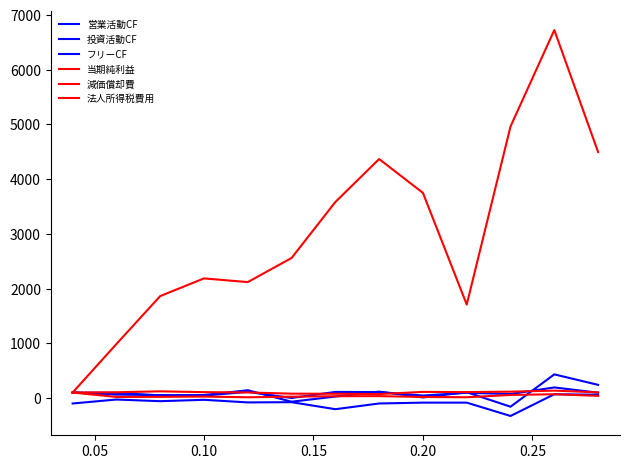

How many lines are shown in the chart?

6